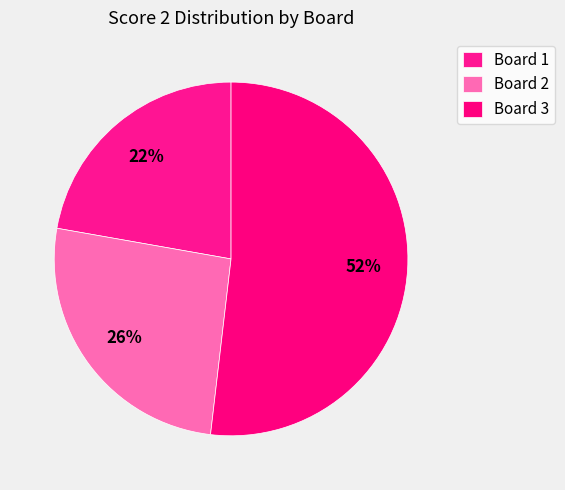

Rank the categories by value from lowest to highest.

Board 1, Board 2, Board 3